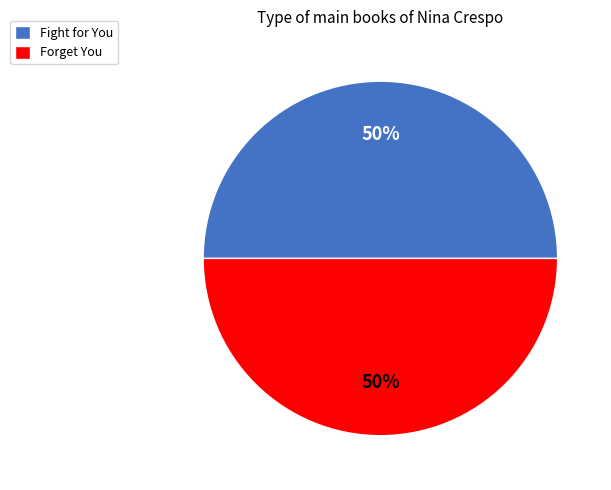

How many slices are in this pie chart?

2